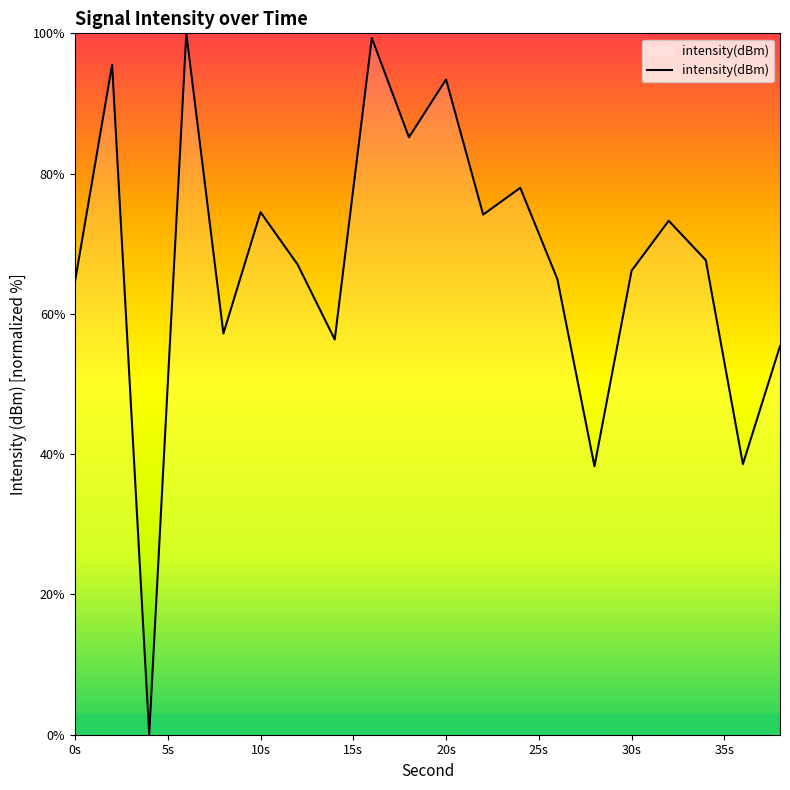

What is the difference between the maximum and minimum values?

100.0